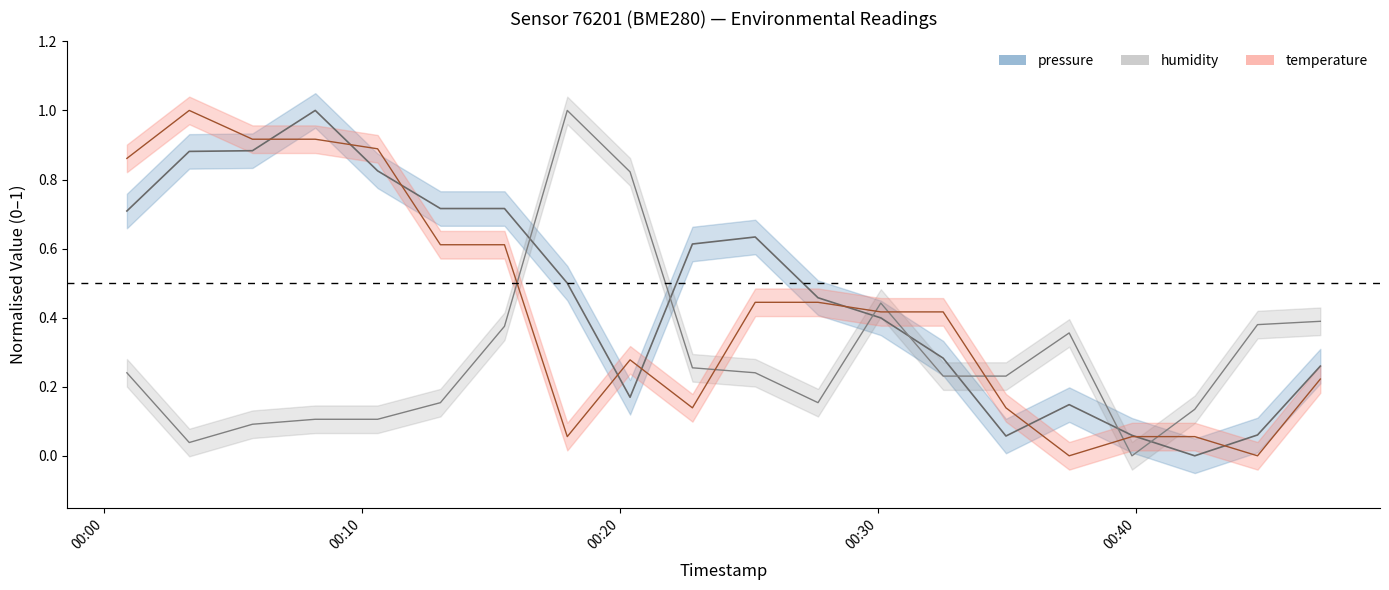

What position from the right is 2023-03-01T00:17:57?

13